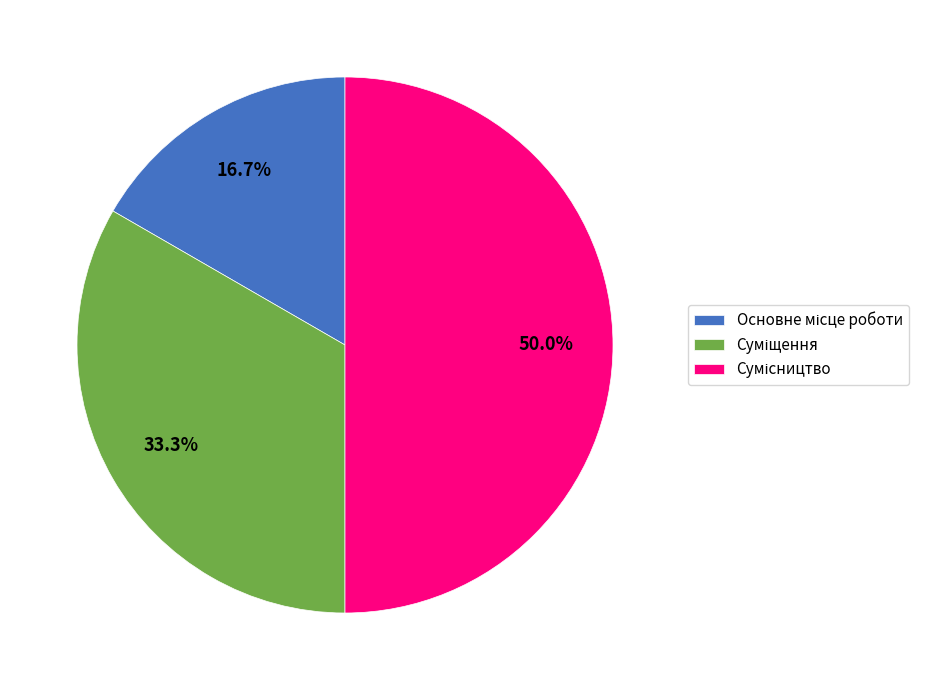

Combined, what portion of the pie is Суміщення and Сумісництво?

83.3%